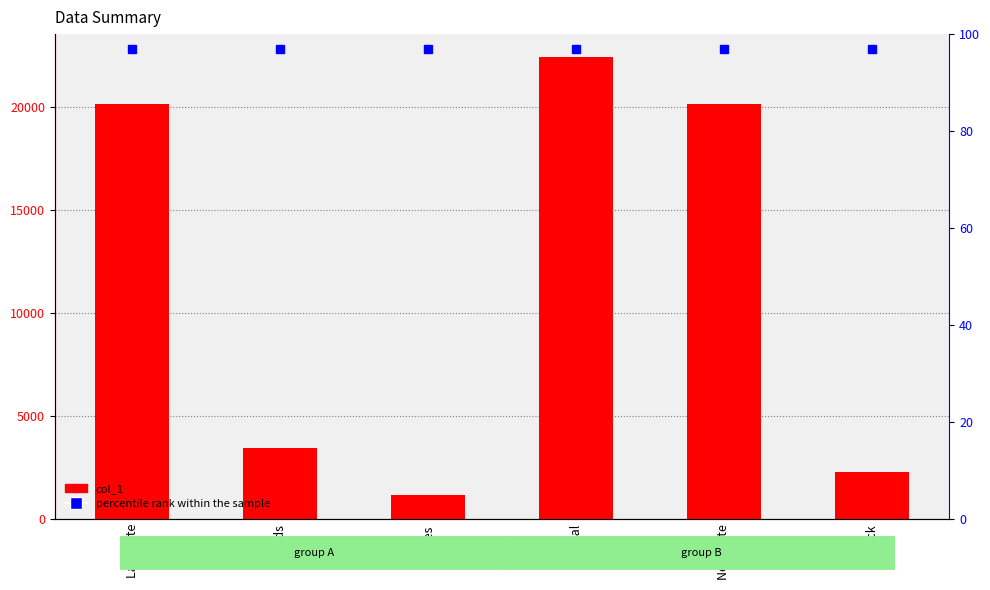

What is the greatest value displayed?

22409